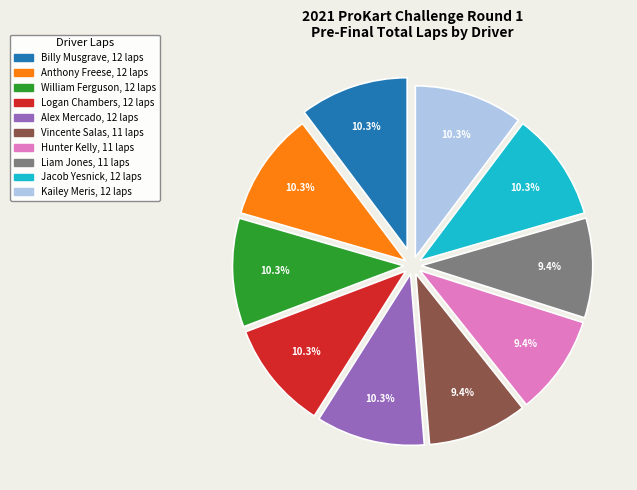

Does any single category account for the majority?

No